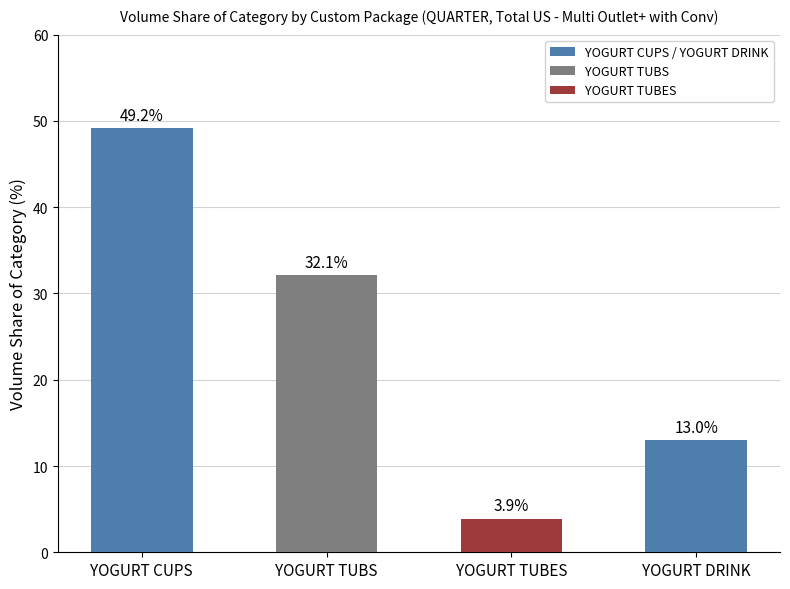

What position from the left is YOGURT CUPS?

1